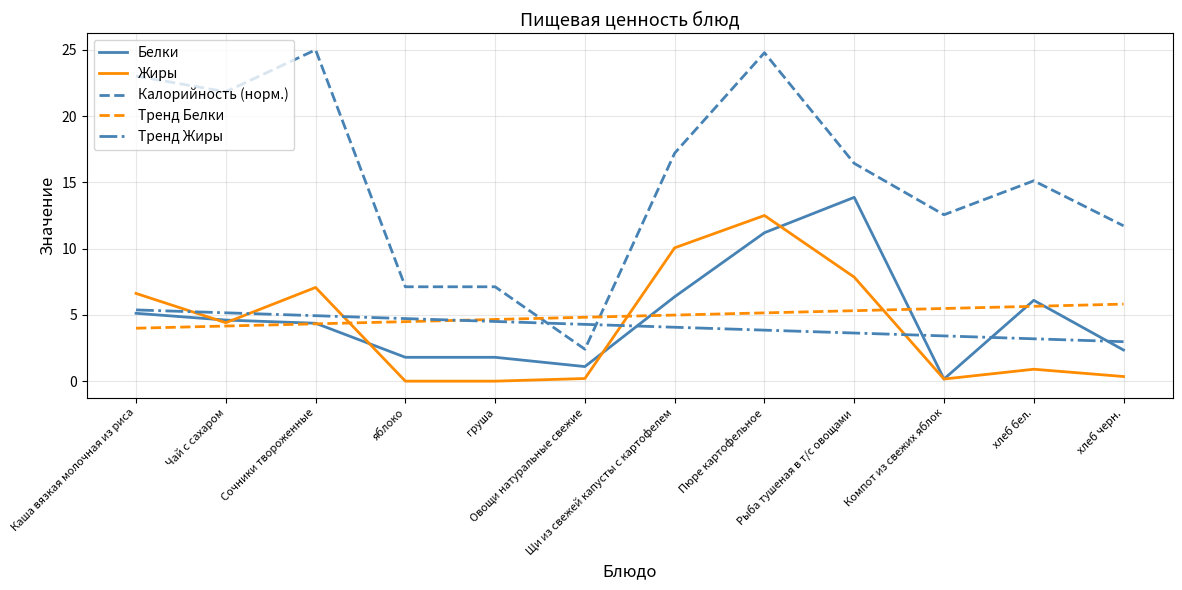

What is the difference between the Белки values at Каша вязкая молочная из риса and груша?

3.3